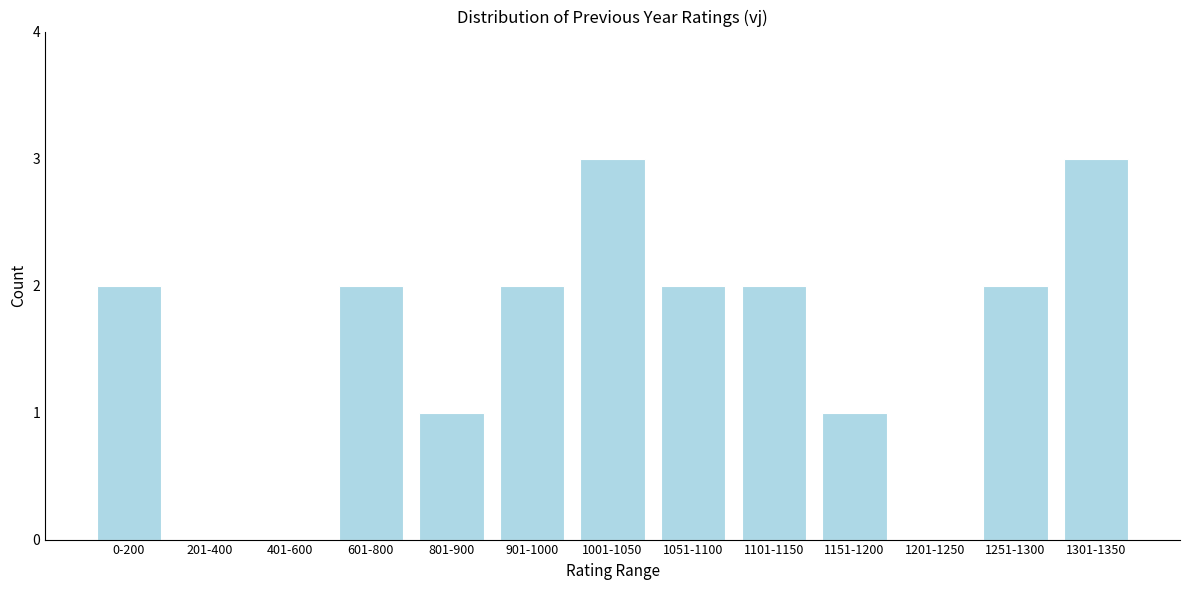

Reading left to right, what are all the values shown in this chart?

0-200=2	201-400=0	401-600=0	601-800=2	801-900=1	901-1000=2	1001-1050=3	1051-1100=2	1101-1150=2	1151-1200=1	1201-1250=0	1251-1300=2	1301-1350=3